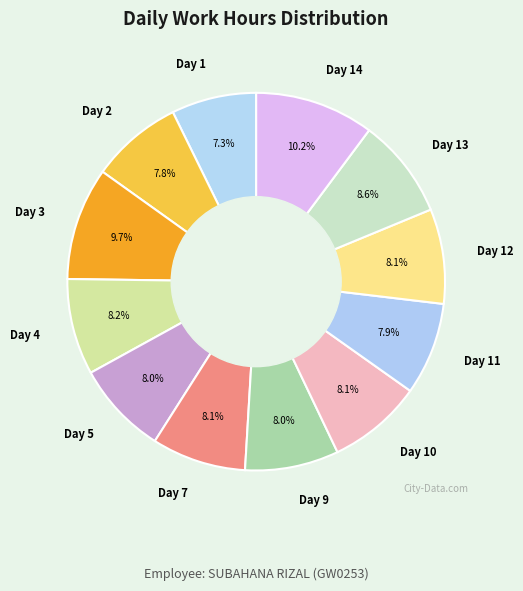

True or false: Day 3 accounts for 10% of the total.

True